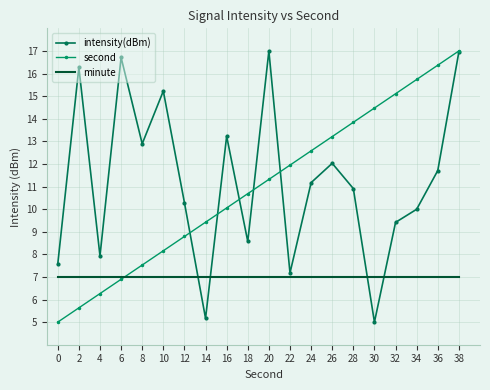

True or false: second has a value of 8.2 at 10.

True